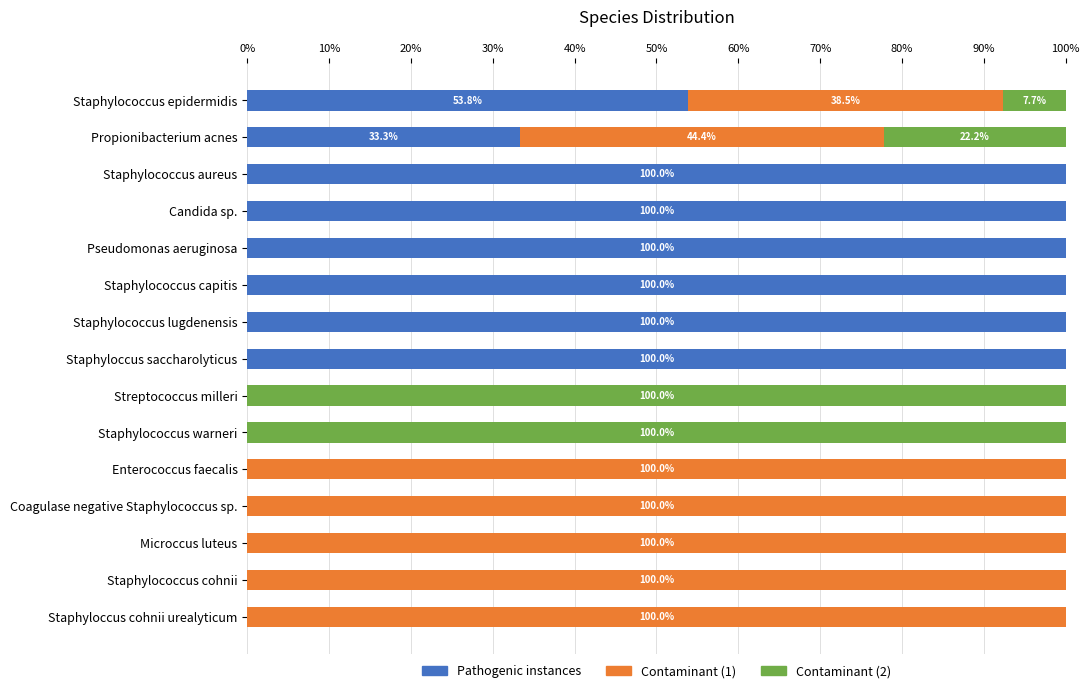

What is the total value across all series at Staphylococcus cohnii?

100.0